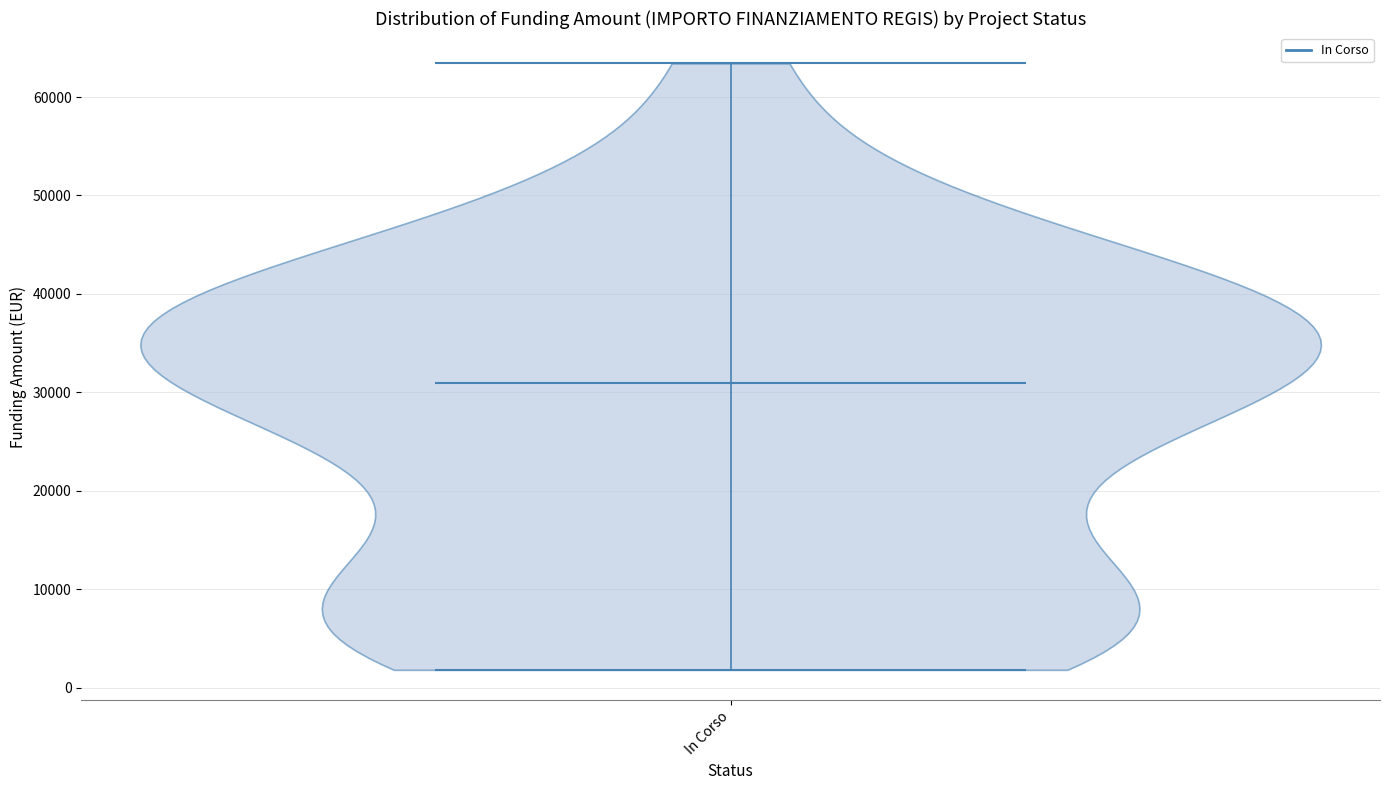

What is the lowest point the violin for In Corso reaches on the y-axis? The values are not printed on the chart, so give them approximately, as read against the axis.

2000